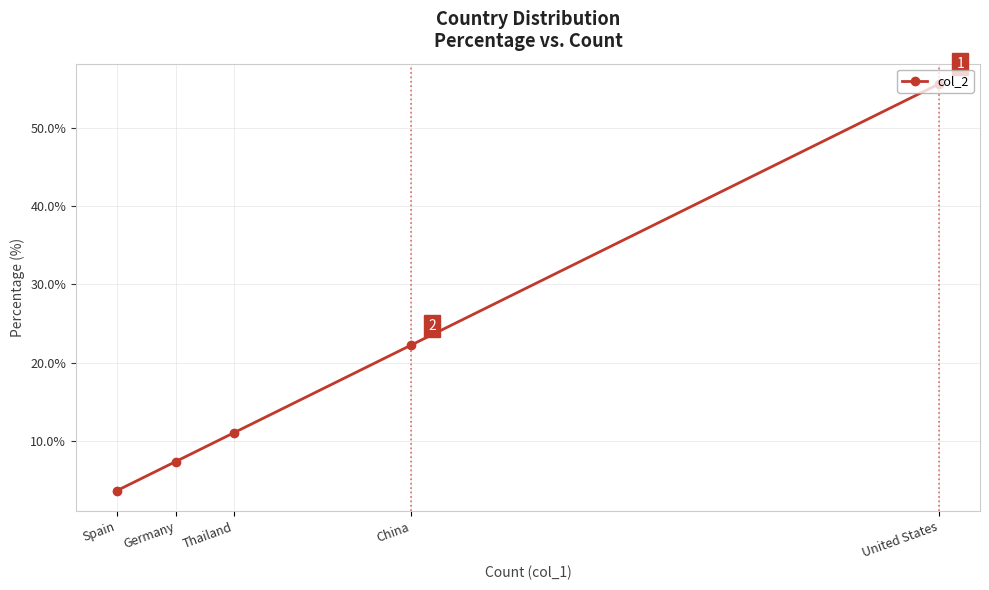

Which has a higher value, China or Spain?

China